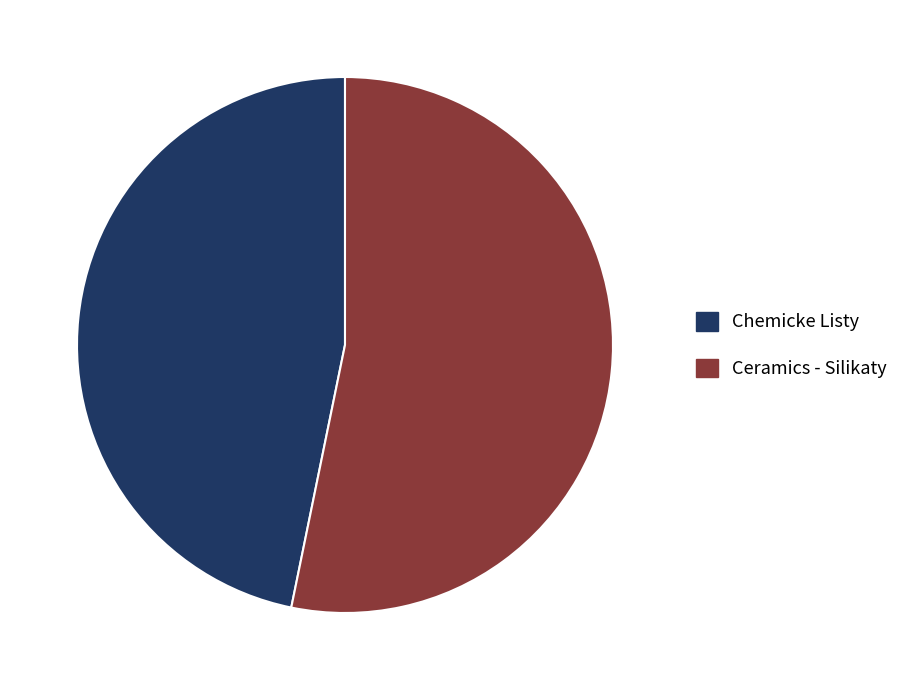

Which category accounts for the majority?

Ceramics - Silikaty